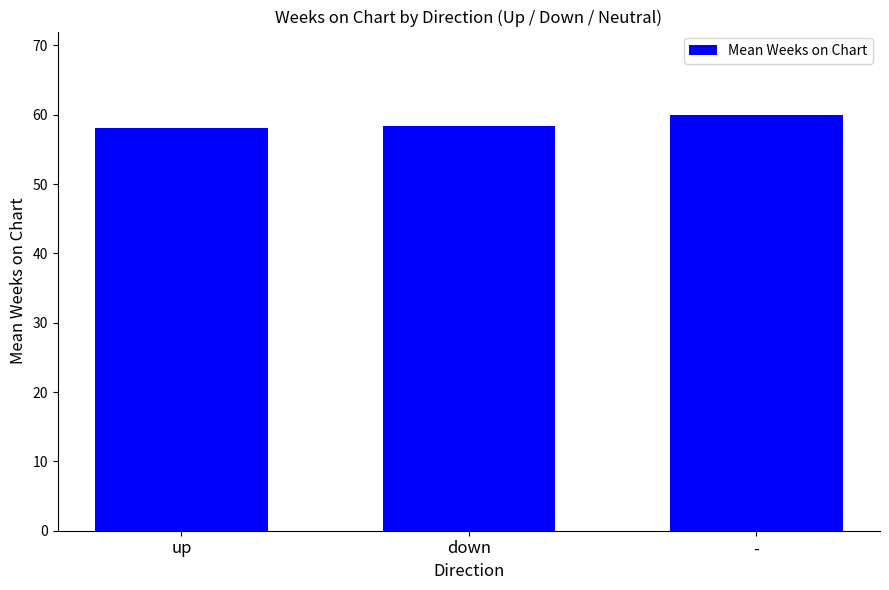

Reading left to right, what are all the values shown in this chart?

up=58.1	down=58.4	-=60.0